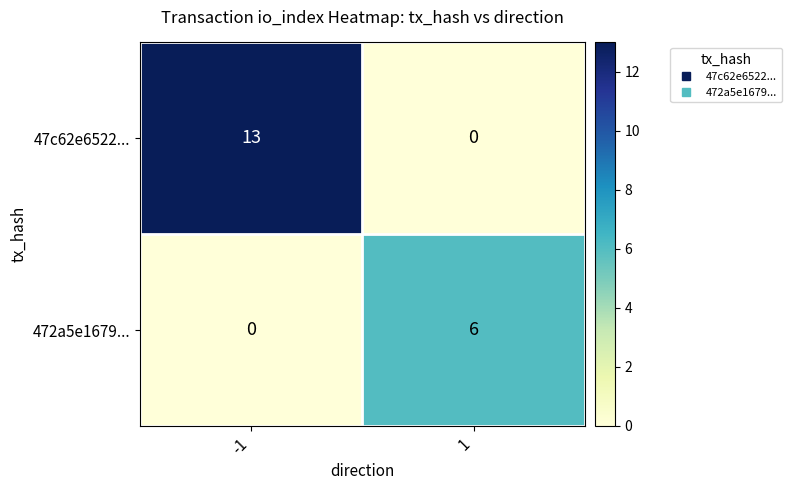

Rank the series by their maximum value, from highest to lowest.

47c62e6522..., 472a5e1679...